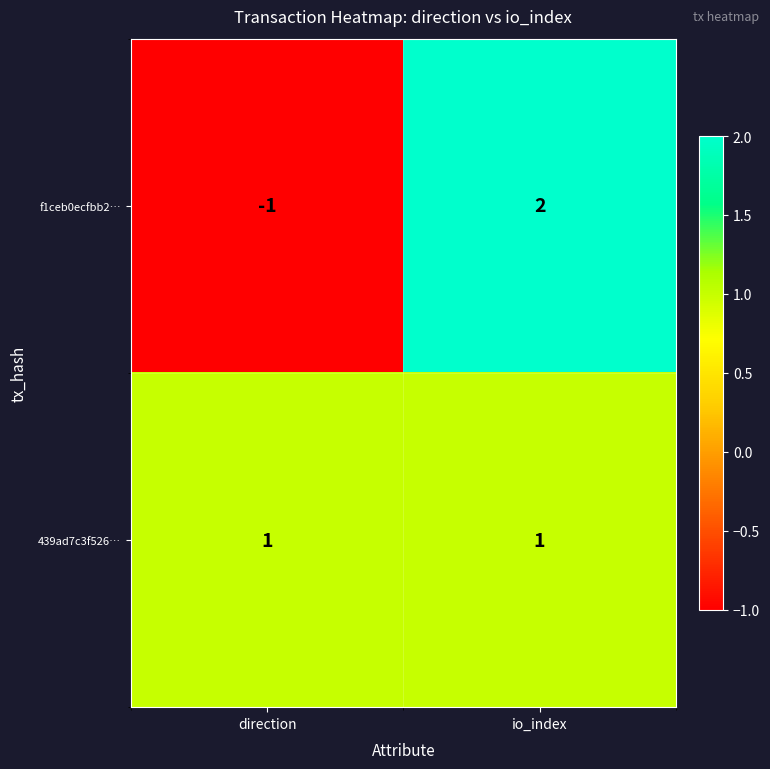

Which category has the lowest value across all series?

direction